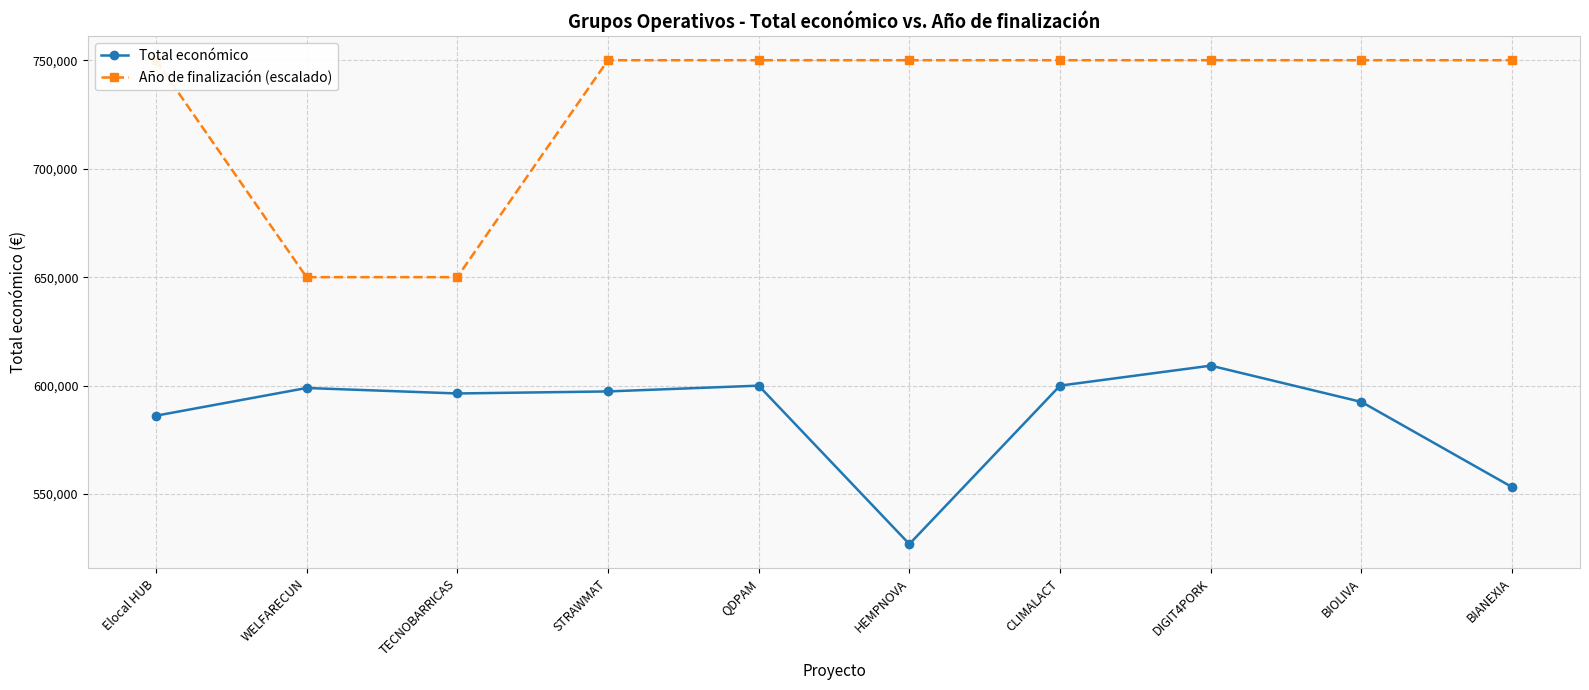

At how many categories does at least one series exceed 635019?

10